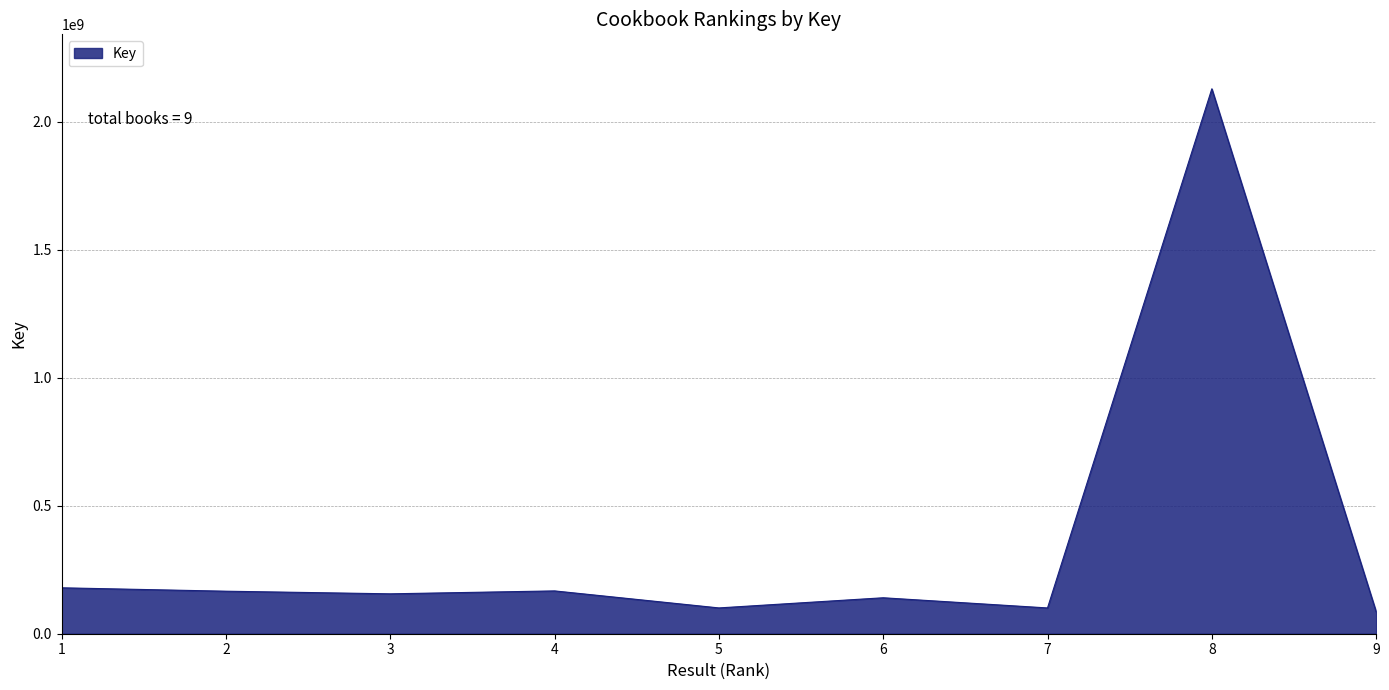

Does the chart display data point markers on the line(s)?

No